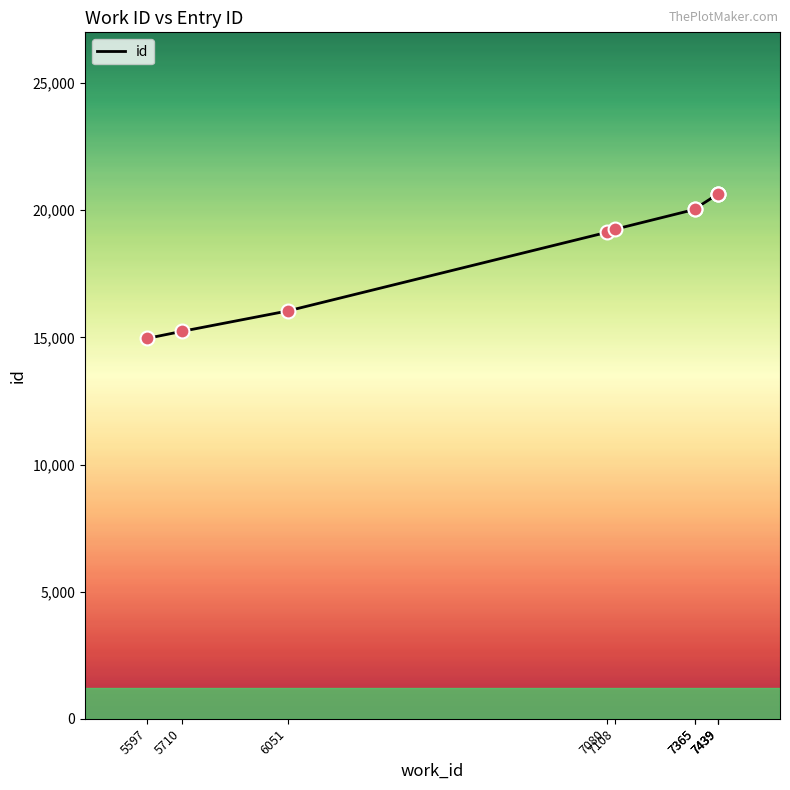

What is the change in value from 5710 to 7108?

+4020